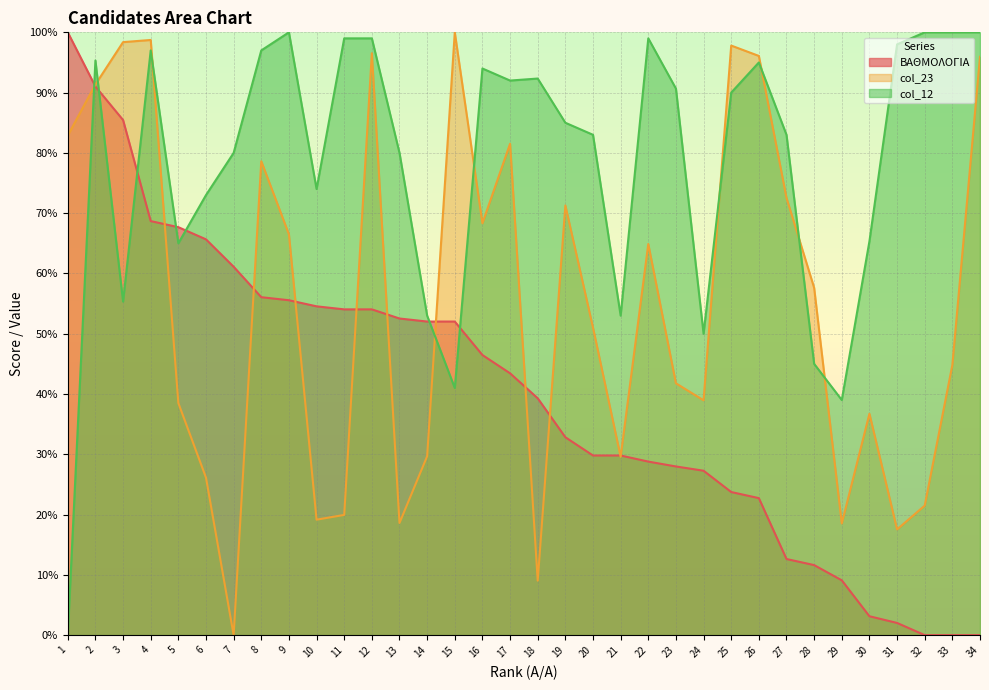

How many data points in ΒΑΘΜΟΛΟΓΙΑ are less than 43?

17